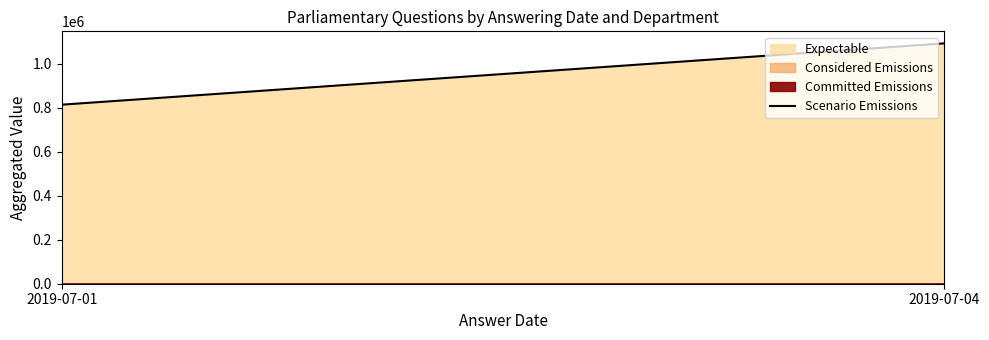

Approximately how many times larger is the value at 2019-07-01 compared to 2019-07-04?

0.7